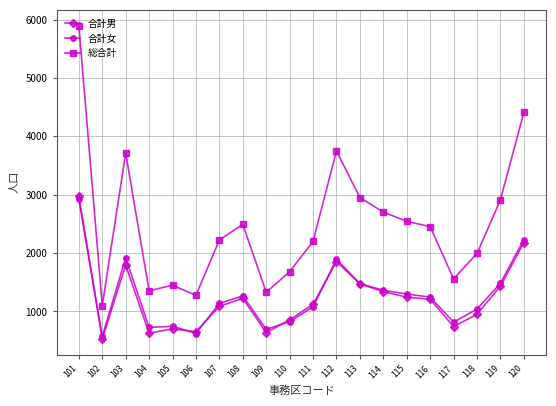

What is the value of the 合計男 point at the 9th from the left?

638